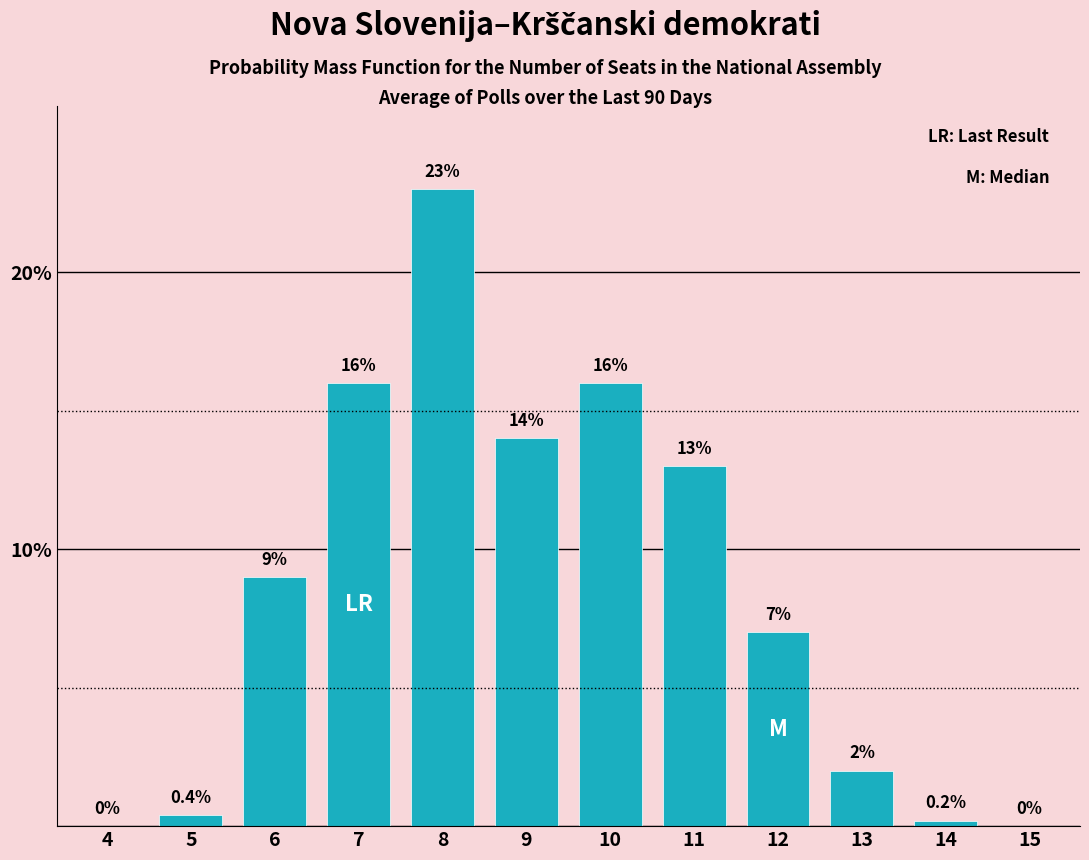

Reading right to left, what are all the values shown in this chart?

15=0.0	14=0.2	13=2.0	12=7.0	11=13.0	10=16.0	9=14.0	8=23.0	7=16.0	6=9.0	5=0.4	4=0.0